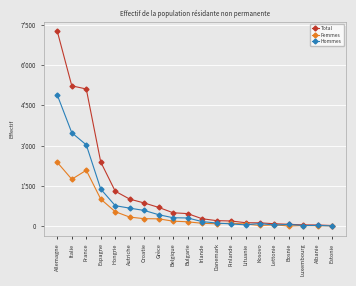

What are all the series names shown in the legend?

Total, Femmes, Hommes